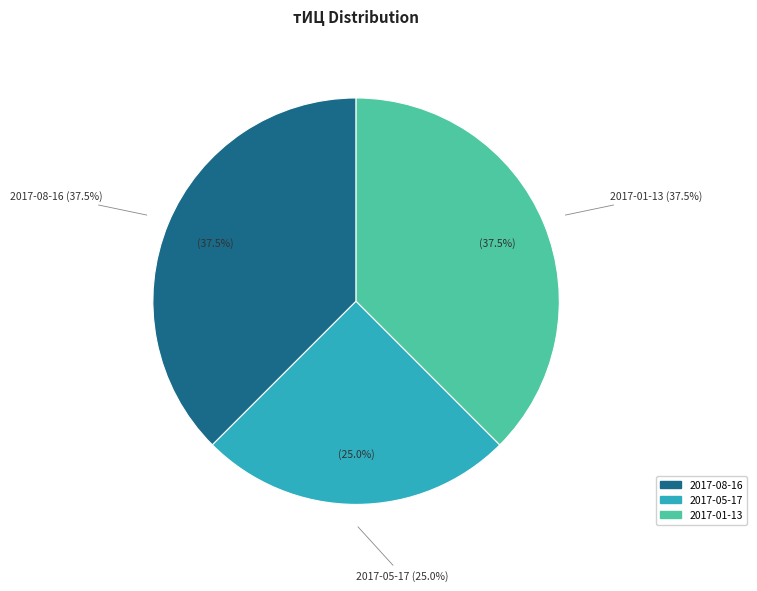

Is there any slice that represents more than half of the pie?

No